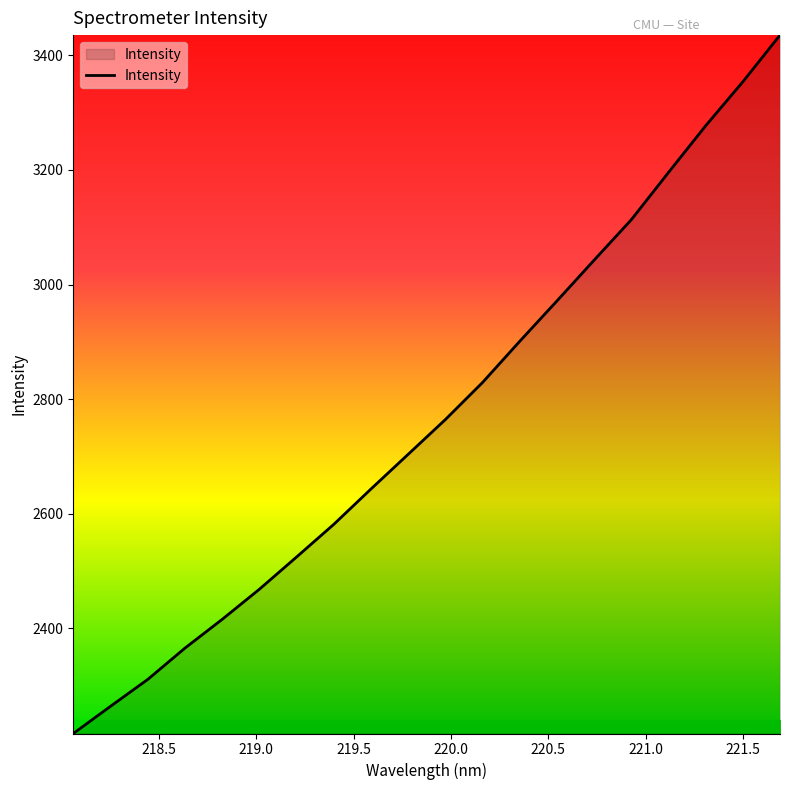

Count the number of values greater than 2764.

10